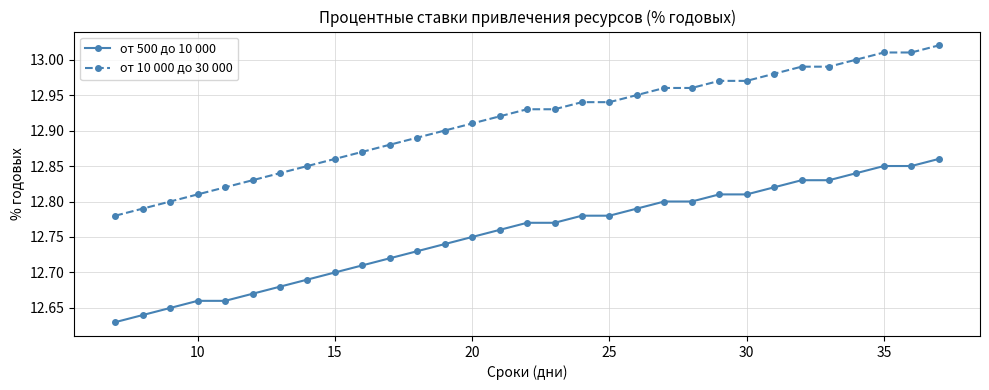

List the series in order of their overall mean, highest first.

от 10 000 до 30 000, от 500 до 10 000